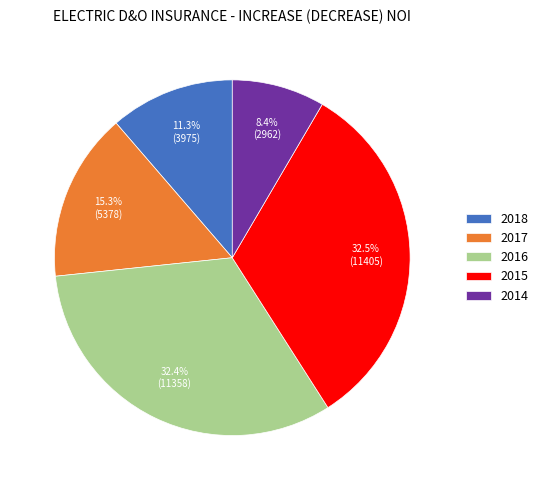

True or false: 2017 accounts for 15% of the total.

True